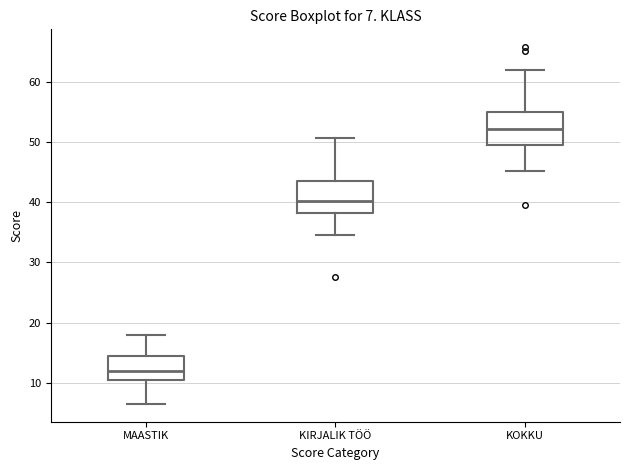

Which box has the lowest median line?

MAASTIK